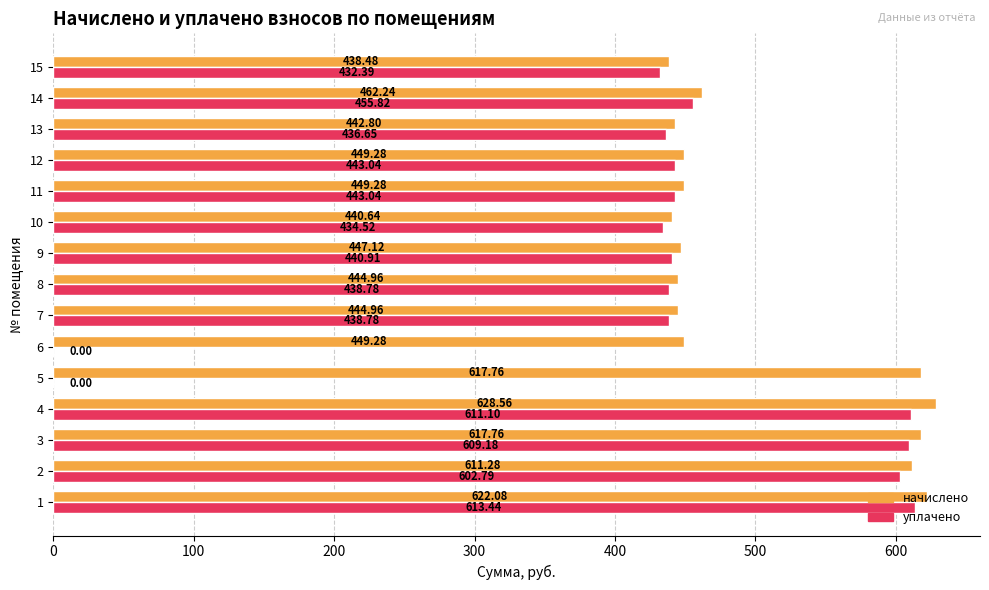

Which series has the largest total across all categories?

начислено